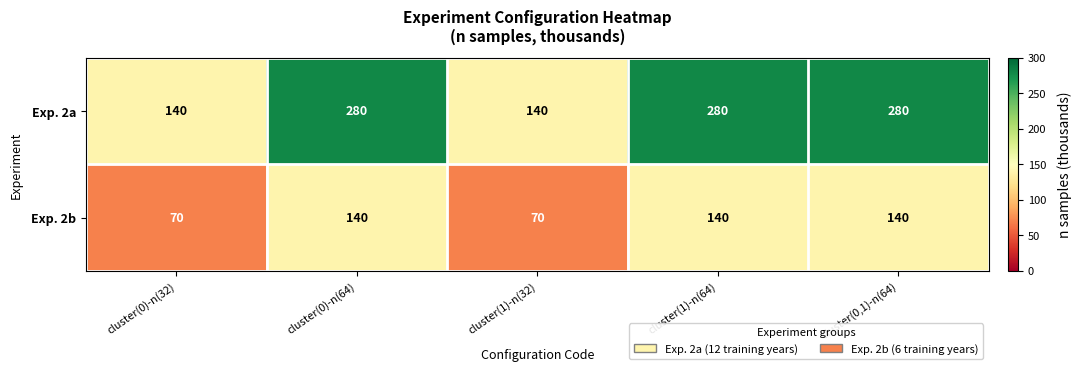

What is the total value across all series at cluster(1)-n(32)?

210